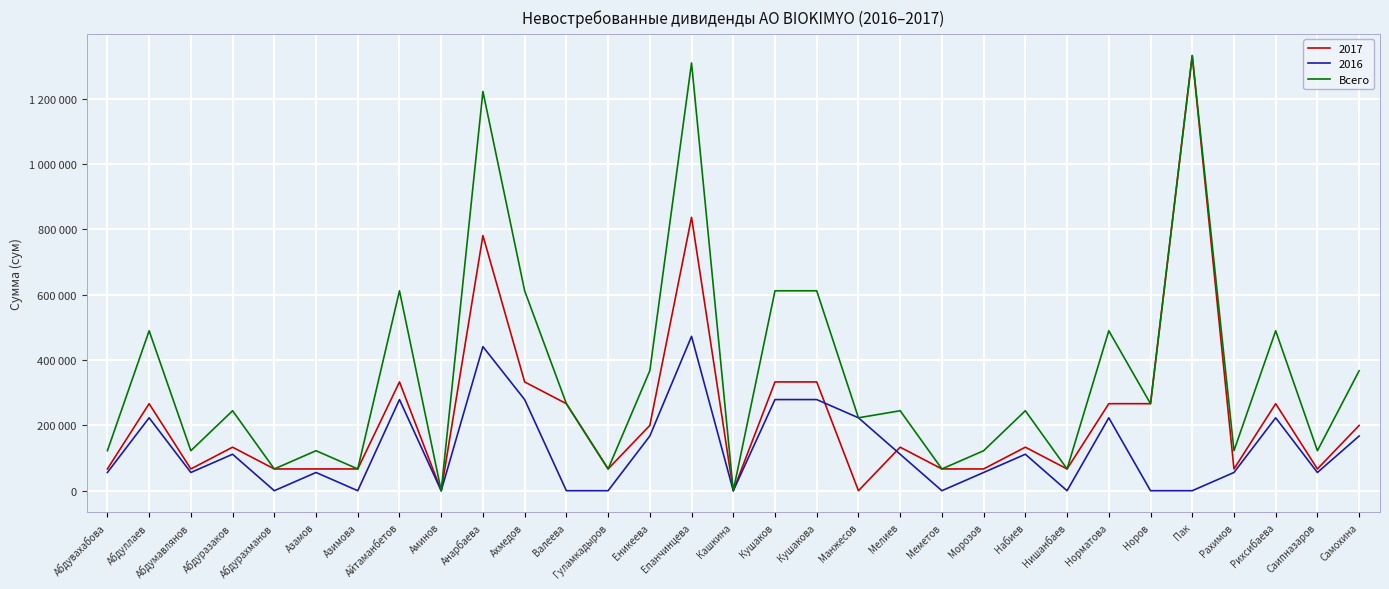

Reading left to right, extract all data points from this chart.

122400	489600	122400	244800	66600	122400	66600	612000	0	1222200	612000	266400	66600	367200	1309500	0	612000	612000	223200	244800	66600	122400	244800	66600	489600	266400	1332000	122400	489600	122400	367200